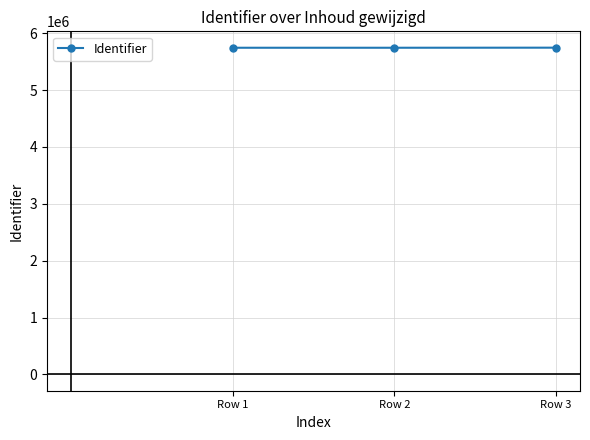

How many series are shown in this chart?

1